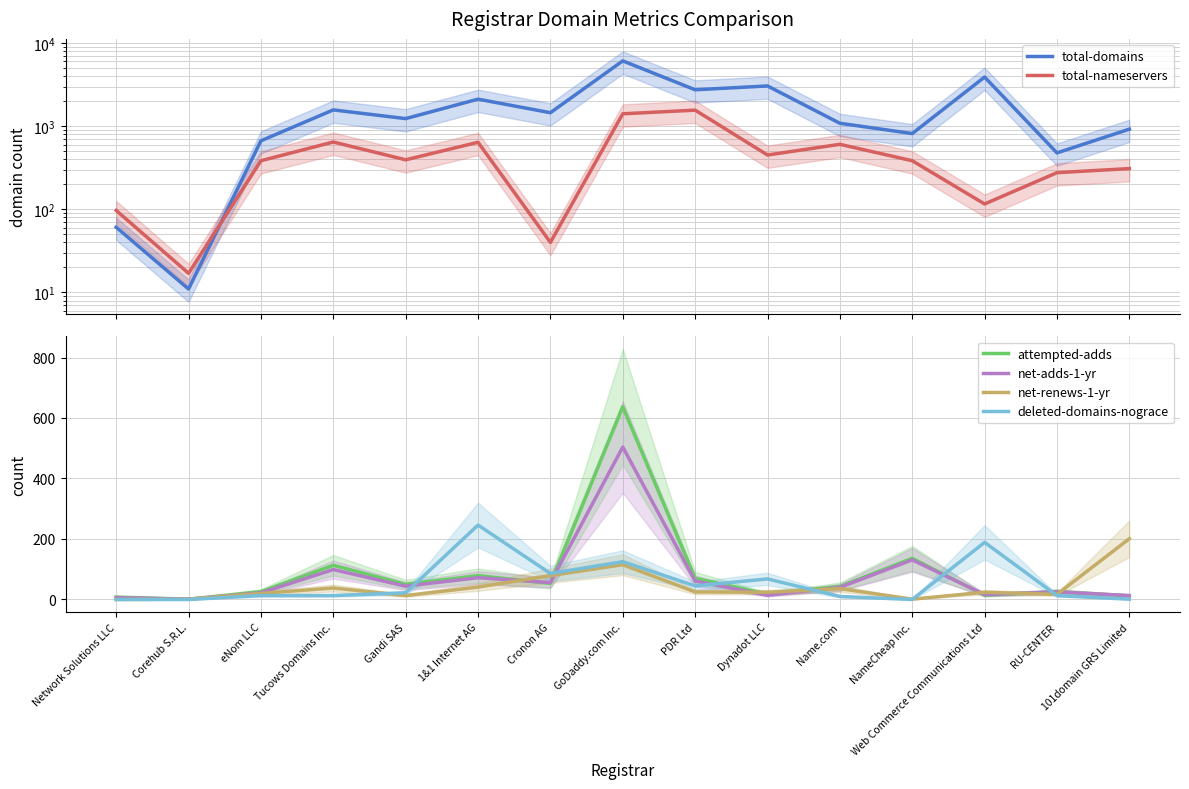

At which label is deleted-domains-nograce closest to 123?

GoDaddy.com Inc.